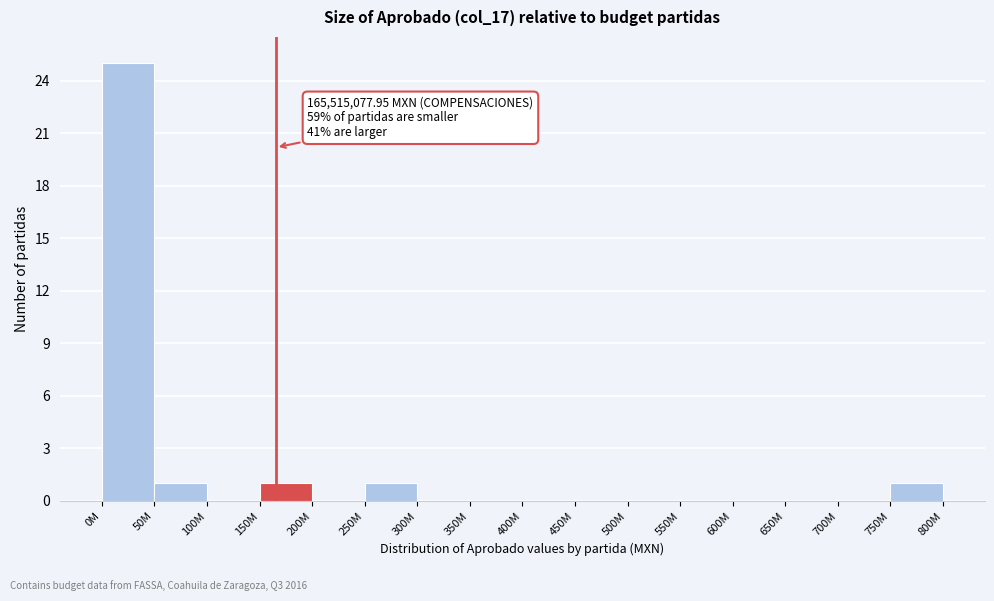

Reading left to right, what are all the values shown in this chart?

0M=25	50M=1	100M=0	150M=1	200M=0	250M=1	300M=0	350M=0	400M=0	450M=0	500M=0	550M=0	600M=0	650M=0	700M=0	750M=1